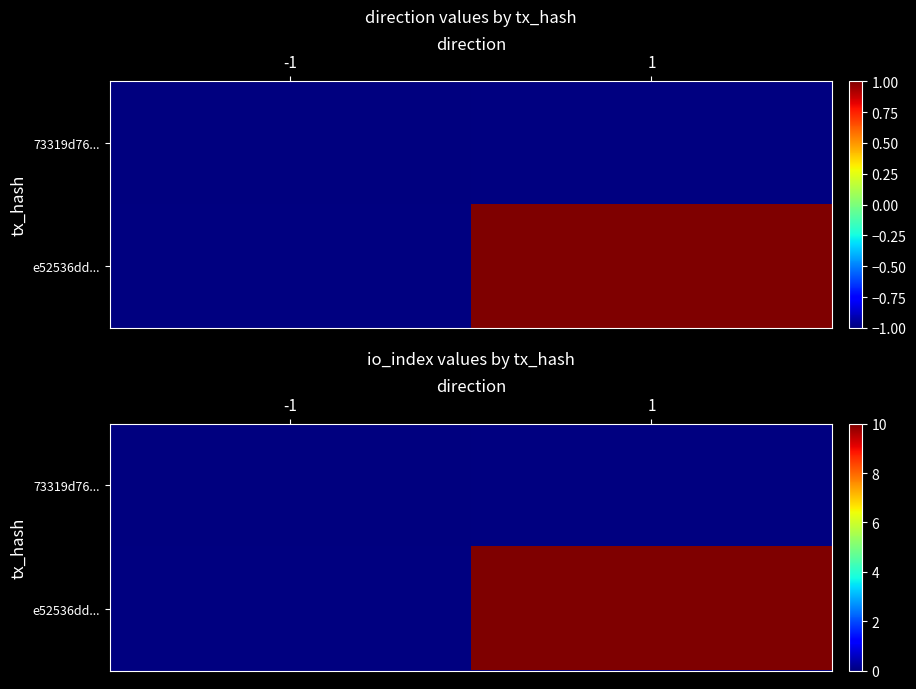

Count the number of categories in the chart.

2